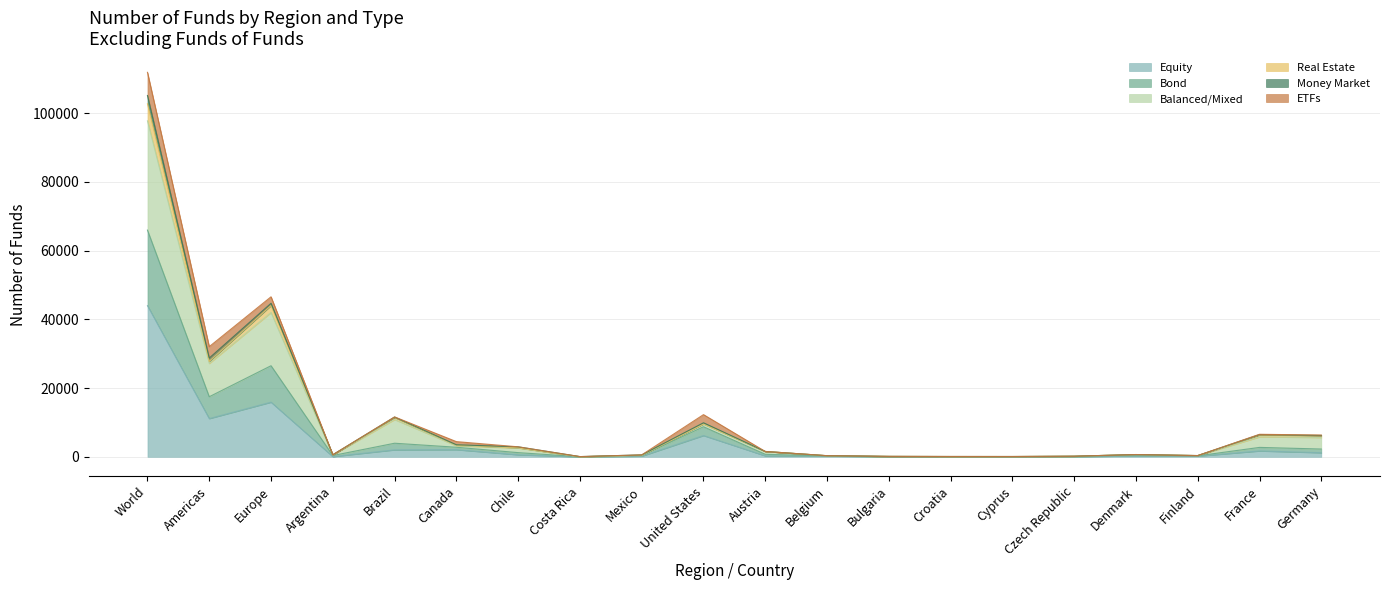

The Balanced/Mixed series shows 88 at Cyprus. True or false?

True